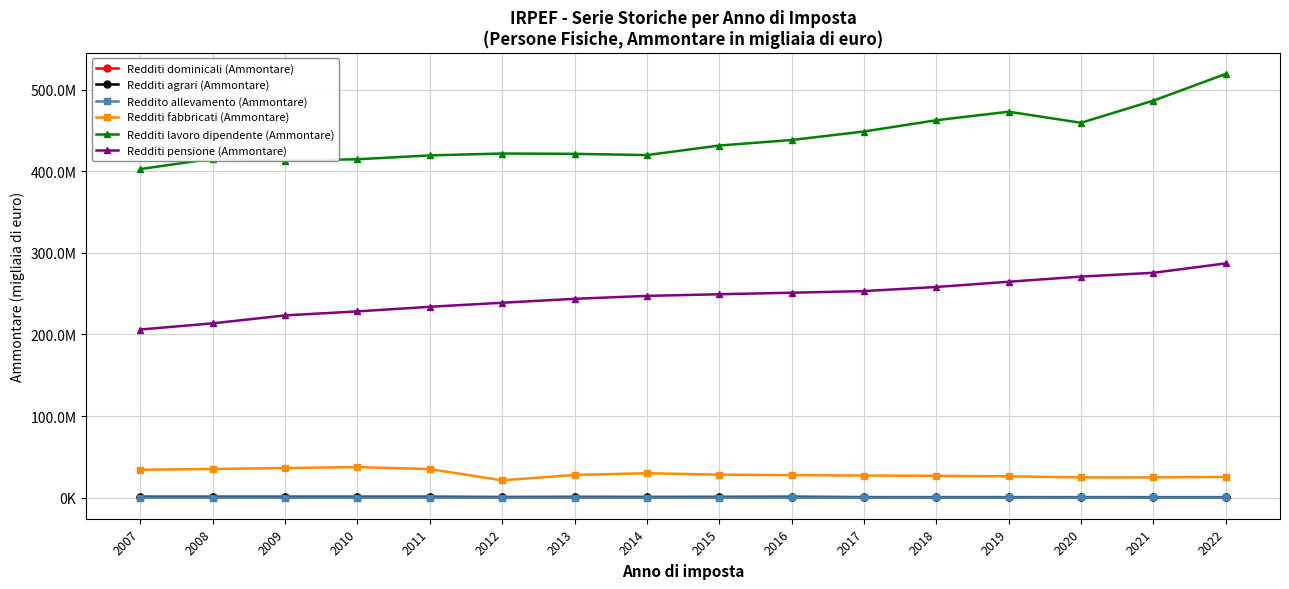

Reading left to right, list all the values displayed in this chart.

Redditi dominicali (Ammontare): 1141847.2	1137746.1	1143615.3	1148362.7	1144232.0	598793.2	773278.0	543212.0	588044.0	921783.0	631355.0	631593.0	624418.0	620039.0	615540.0	611046.0
Redditi agrari (Ammontare): 692512.1	688539.4	687900.5	687402.6	677840.0	680808.5	766564.0	773294.0	842118.0	808274.0	498804.0	487359.0	478311.0	466808.0	464802.0	459986.0
Reddito allevamento (Ammontare): 103256.5	108308.4	110476.2	114353.3	123005.0	139211.9	141304.0	154597.0	162734.0	170812.0	182946.0	196047.0	197972.0	165614.0	206683.0	255244.0
Redditi fabbricati (Ammontare): 34138841.5	35152019.4	36269890.3	37415631.7	35000761.0	21171722.6	27810778.0	29915642.0	28204762.0	27531252.0	27095403.0	26743254.0	26142652.0	24755932.0	24786823.0	25446407.0
Redditi lavoro dipendente (Ammontare): 402655800.6	415277903.1	413021462.4	414624440.0	419383885.0	421676591.0	421295618.0	419757936.0	431456166.0	438230847.0	448654407.0	462460643.0	472907120.0	459335494.0	486509387.0	519200666.0
Redditi pensione (Ammontare): 206024343.5	213594559.8	223324142.7	228200053.9	233863552.0	238810185.7	243617069.0	247211969.0	249226307.0	251116116.0	253073382.0	258138456.0	264544593.0	270874518.0	275515573.0	287046713.0